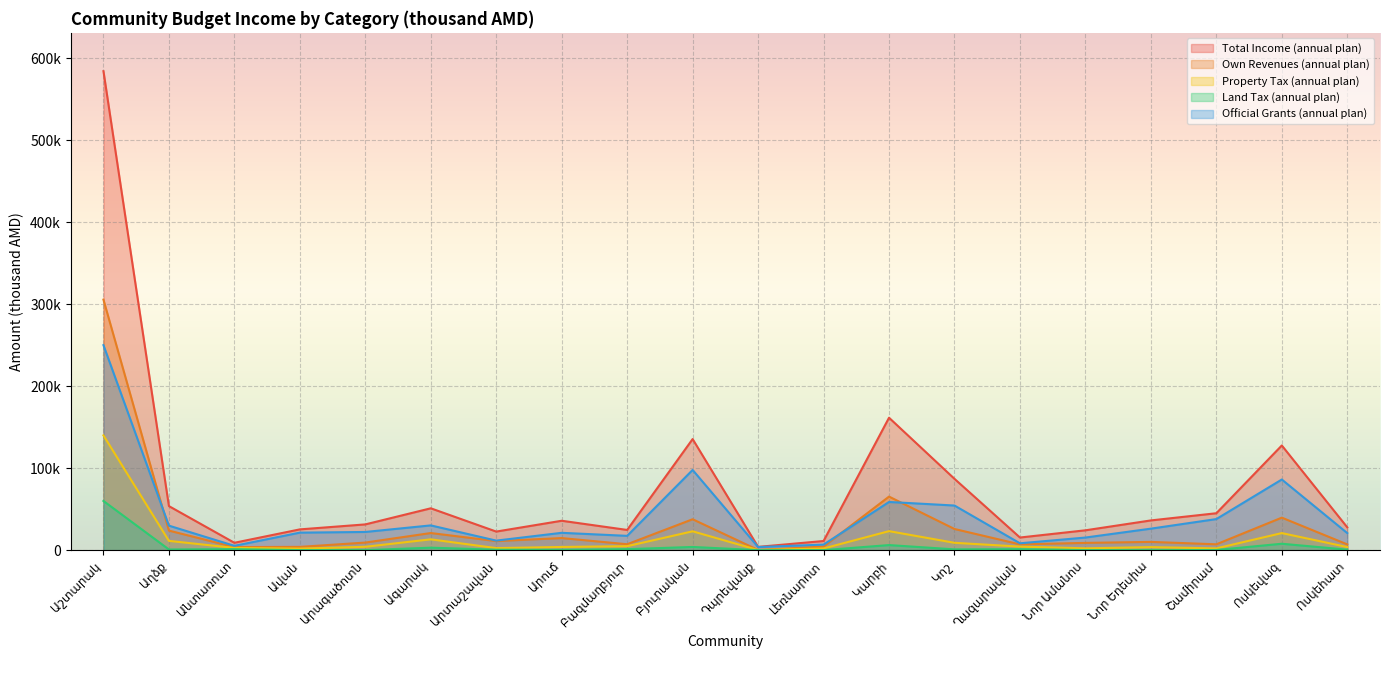

How many lines are shown in the chart?

5